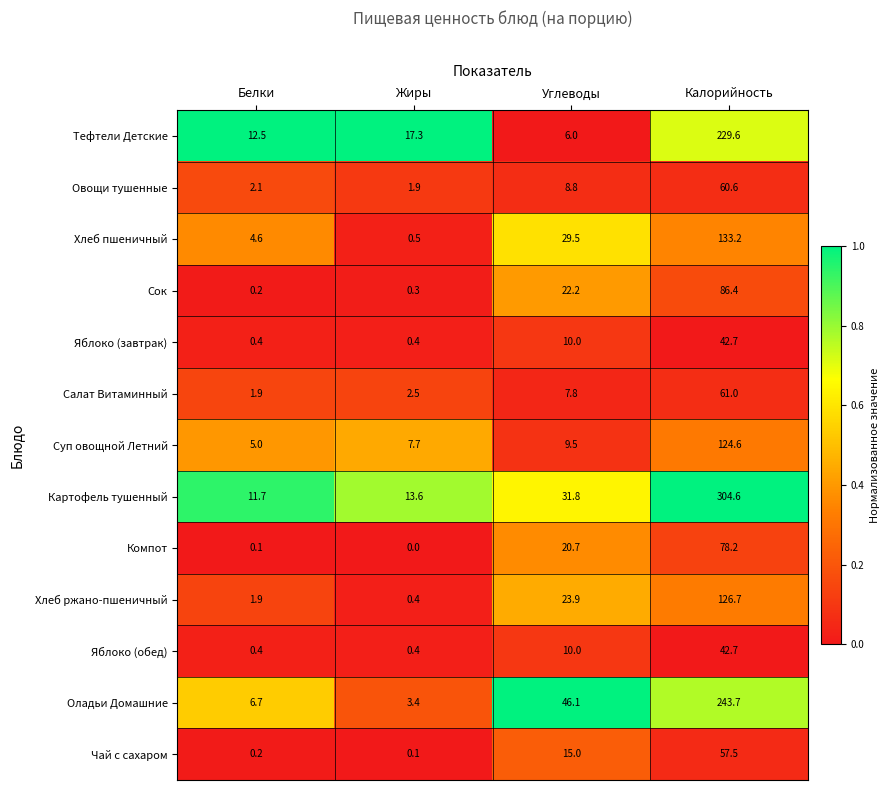

What is the greatest value displayed?

304.6